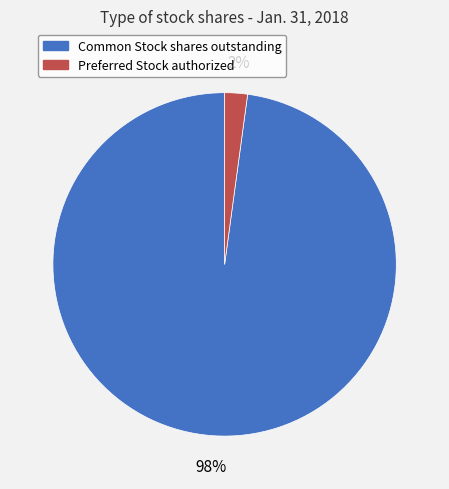

What percentage is the Common Stock shares outstanding slice, to the nearest percent?

98%